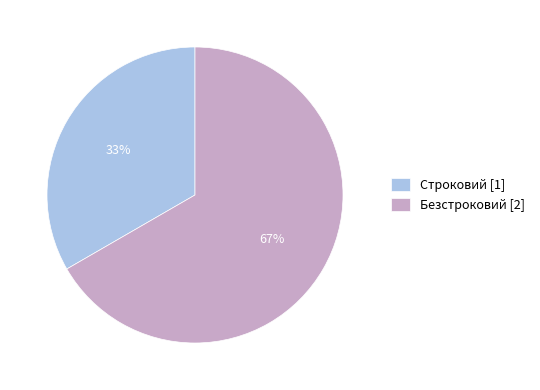

Approximately how many times larger is the value at Строковий compared to Безстроковий?

0.5